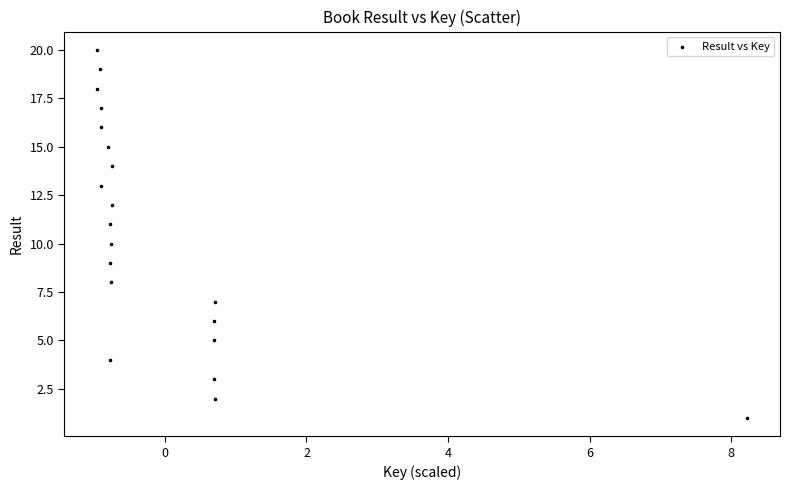

What is the range of Y values (max minus min)?

19